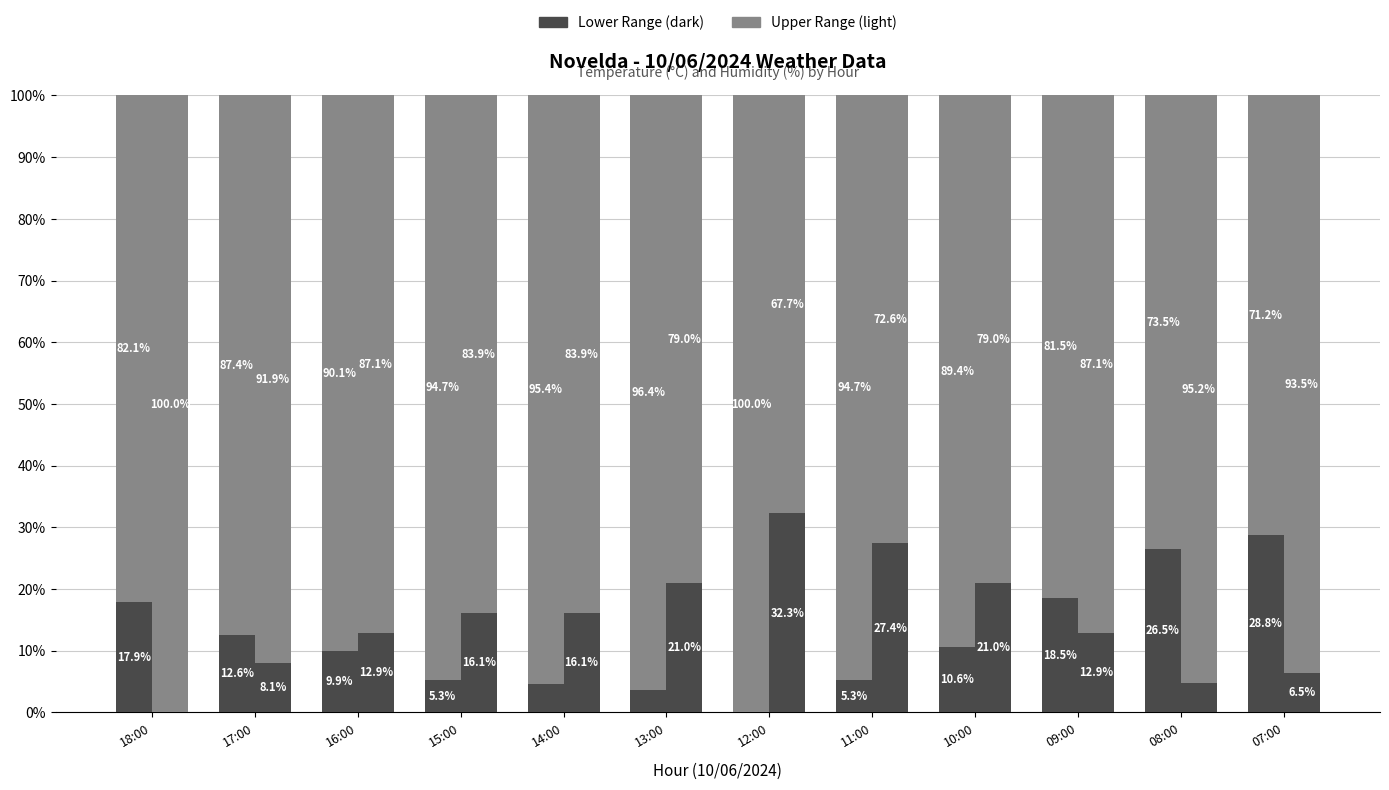

Reading left to right, transcribe all the data shown in this chart.

Temperatura (ºC): 82.1	87.4	90.1	94.7	95.4	96.4	100.0	94.7	89.4	81.5	73.5	71.2
Humidade (%): 100.0	91.9	87.1	83.9	83.9	79.0	67.7	72.6	79.0	87.1	95.2	93.5